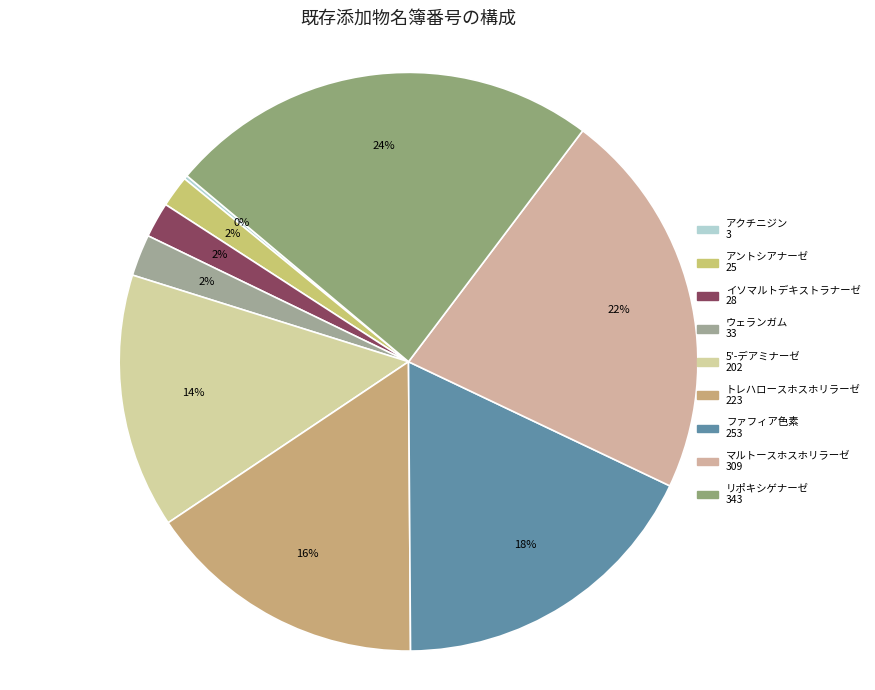

What is the change in value from アントシアナーゼ to マルトースホスホリラーゼ?

+284